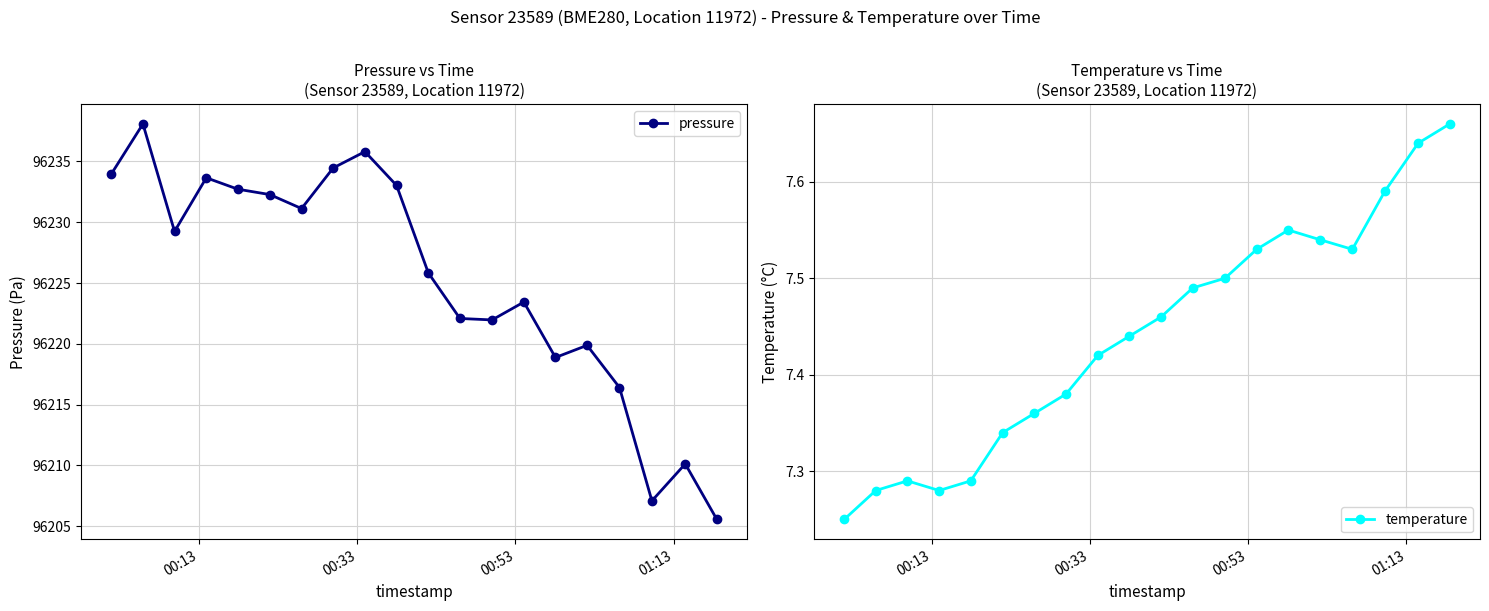

Reading left to right, list all the values displayed in this chart.

pressure: 96234.0	96238.1	96229.2	96233.7	96232.7	96232.3	96231.1	96234.5	96235.8	96233.0	96225.8	96222.1	96222.0	96223.4	96218.9	96219.9	96216.4	96207.1	96210.1	96205.6
temperature: 7.2	7.3	7.3	7.3	7.3	7.3	7.4	7.4	7.4	7.4	7.5	7.5	7.5	7.5	7.5	7.5	7.5	7.6	7.6	7.7